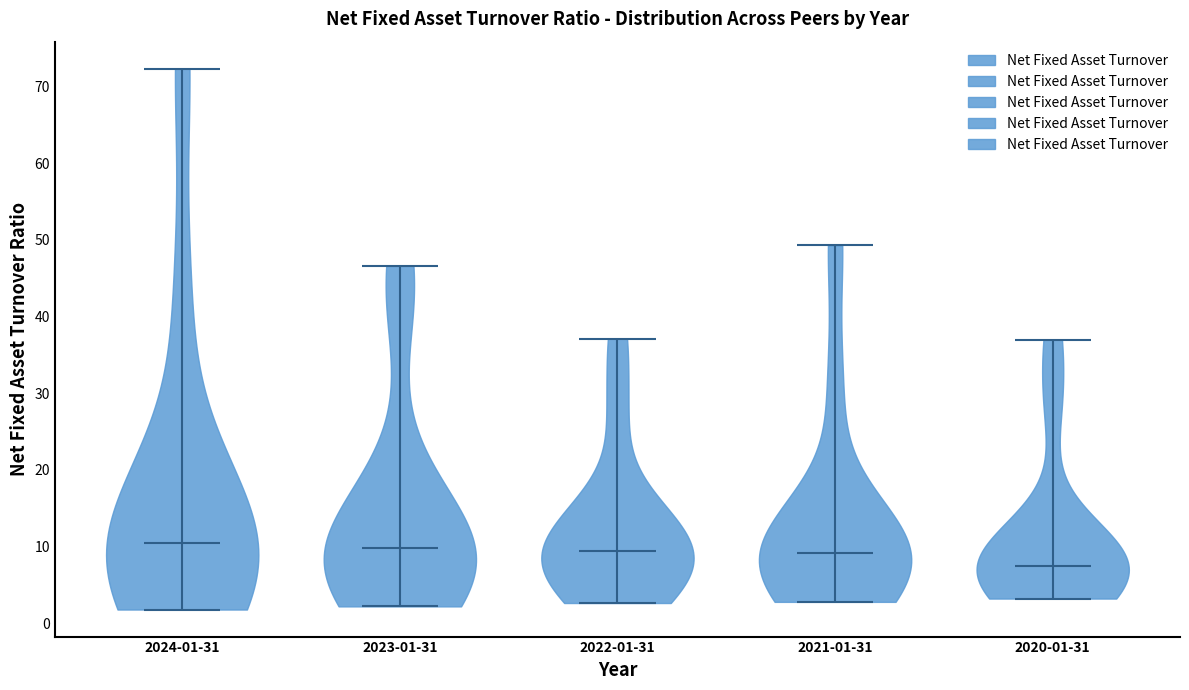

Reading left to right, read every violin against the y-axis: where its median line is, and the lowest and highest points it reaches. The values are not printed on the chart, so give them approximately, as read against the axis.

2024-01-31: median line 11, lowest point 2, highest point 72
2023-01-31: median line 10, lowest point 2, highest point 47
2022-01-31: median line 10, lowest point 3, highest point 37
2021-01-31: median line 9, lowest point 3, highest point 49
2020-01-31: median line 7, lowest point 3, highest point 37